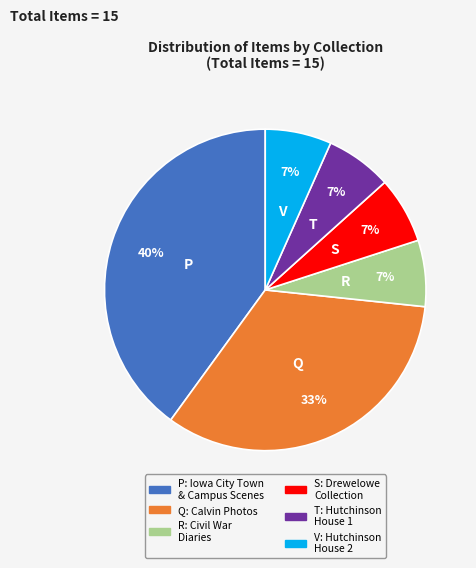

Which category has the biggest portion of the pie?

P: Iowa City Town & Campus Scenes